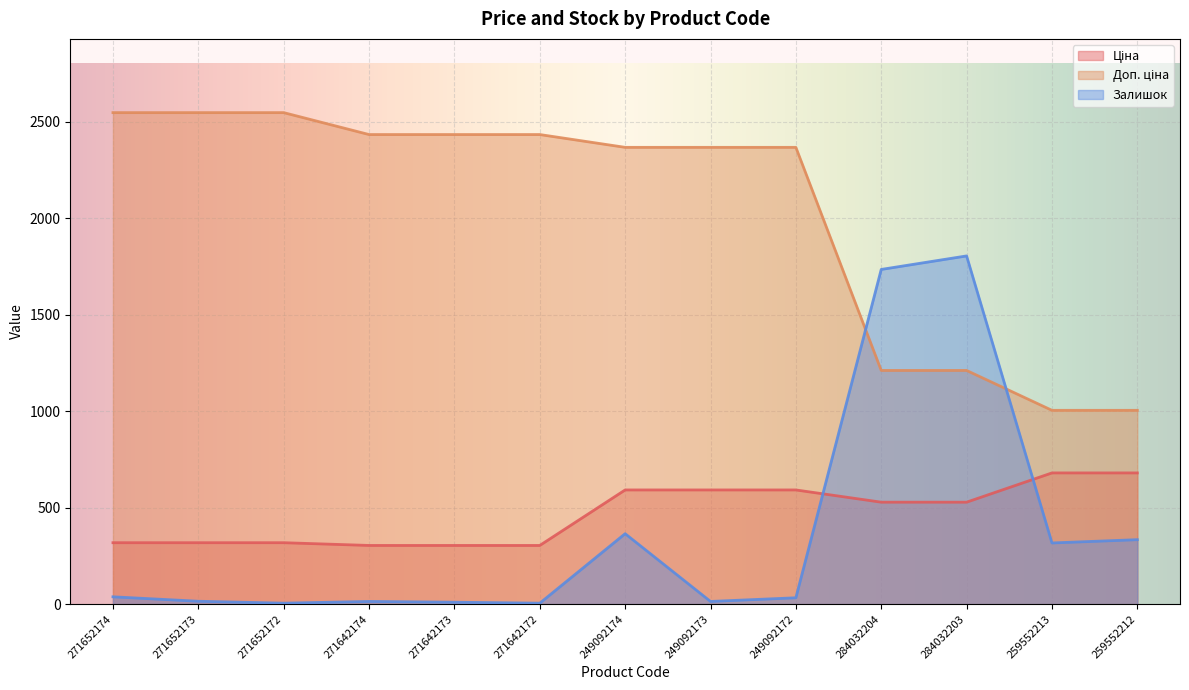

Reading right to left, extract all data points from this chart.

Ціна: 259552212=679.8	259552213=679.8	284032203=528.2	284032204=528.2	249092172=591.6	249092173=591.6	249092174=591.6	271642172=304.1	271642173=304.1	271642174=304.1	271652172=318.3	271652173=318.3	271652174=318.3
Доп. ціна: 259552212=1004.1	259552213=1004.1	284032203=1210.7	284032204=1210.7	249092172=2366.5	249092173=2366.5	249092174=2366.5	271642172=2432.8	271642173=2432.8	271642174=2432.8	271652172=2546.4	271652173=2546.4	271652174=2546.4
Залишок: 259552212=334.0	259552213=317.0	284032203=1804.0	284032204=1734.0	249092172=33.0	249092173=14.0	249092174=365.0	271642172=5.0	271642173=10.0	271642174=14.0	271652172=5.0	271652173=15.0	271652174=38.0